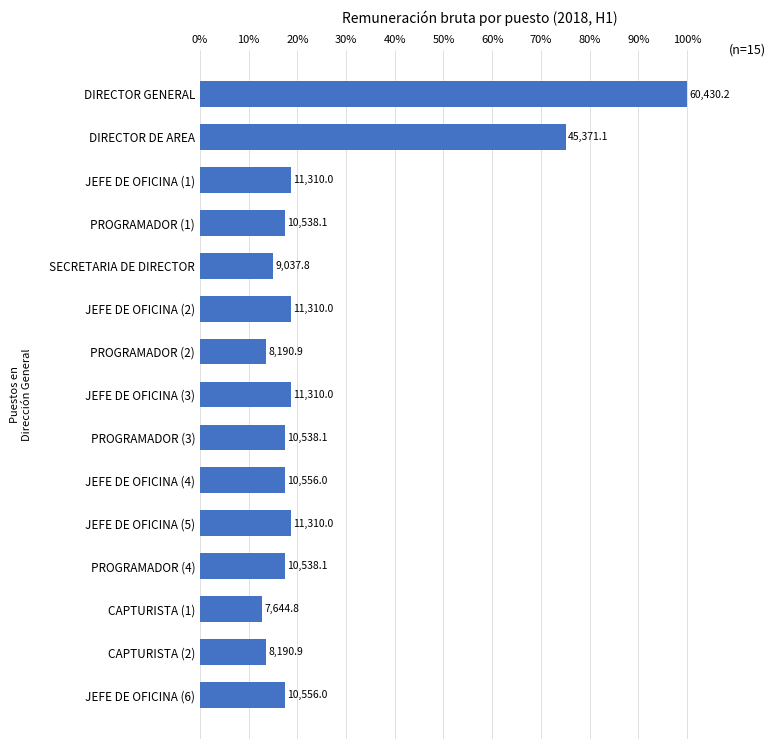

Does the chart contain any negative values?

No